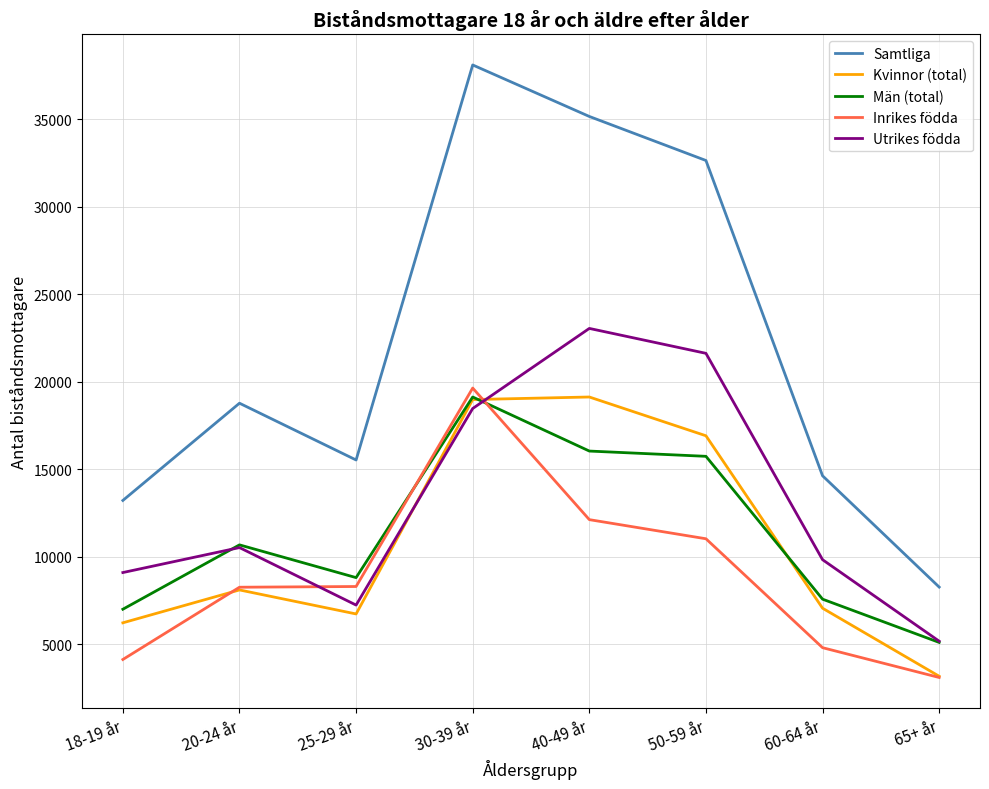

Which series ends up on top after the final intersection of Kvinnor (total) and Utrikes födda?

Utrikes födda